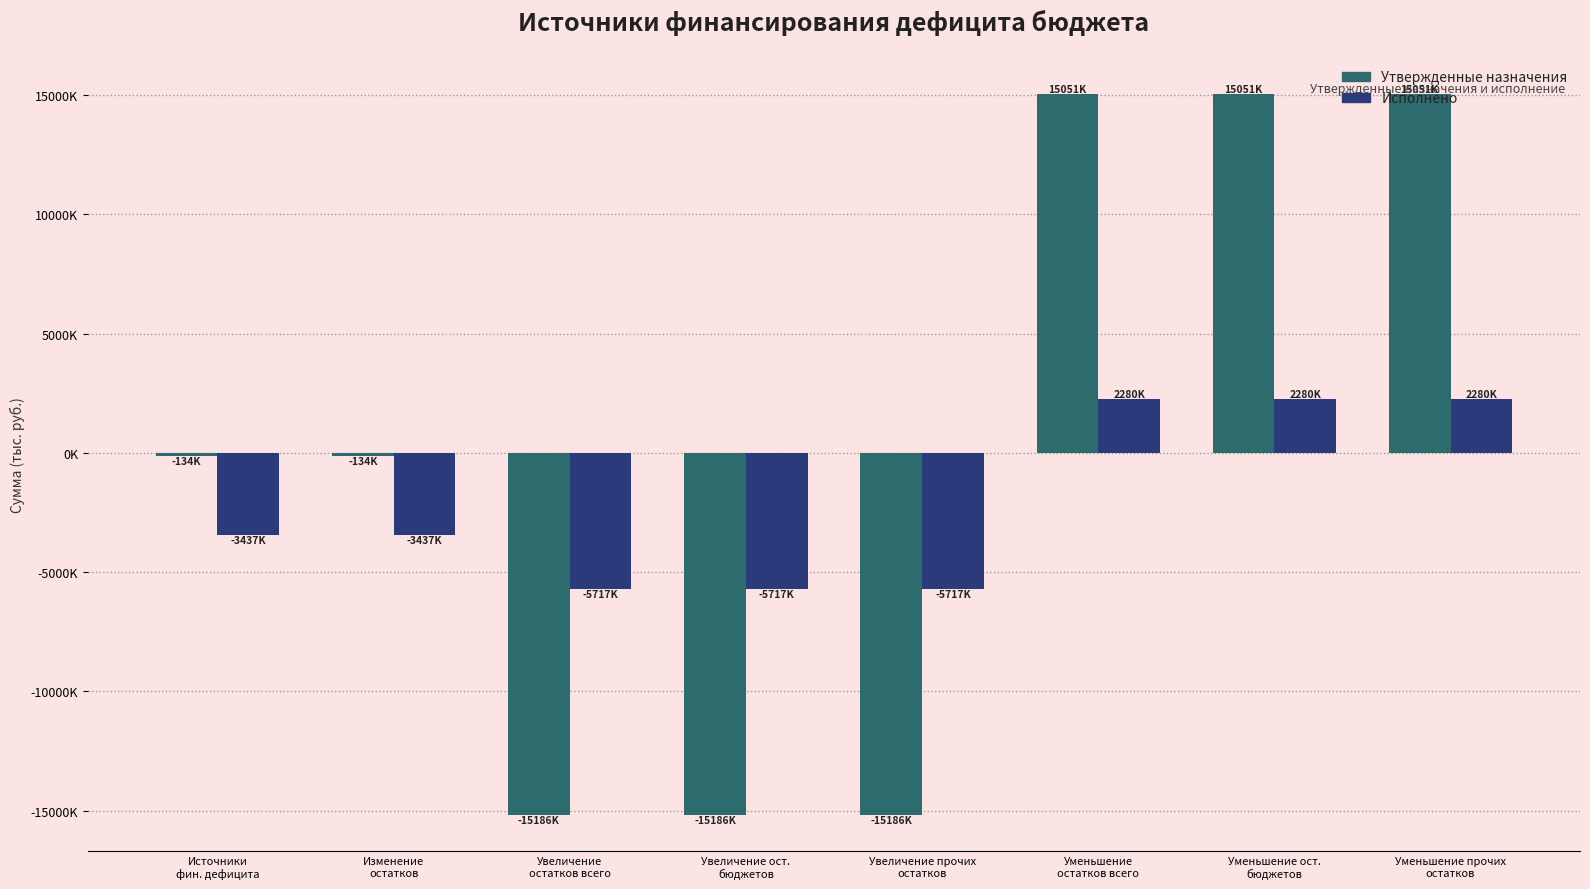

Does the chart contain any negative values?

Yes